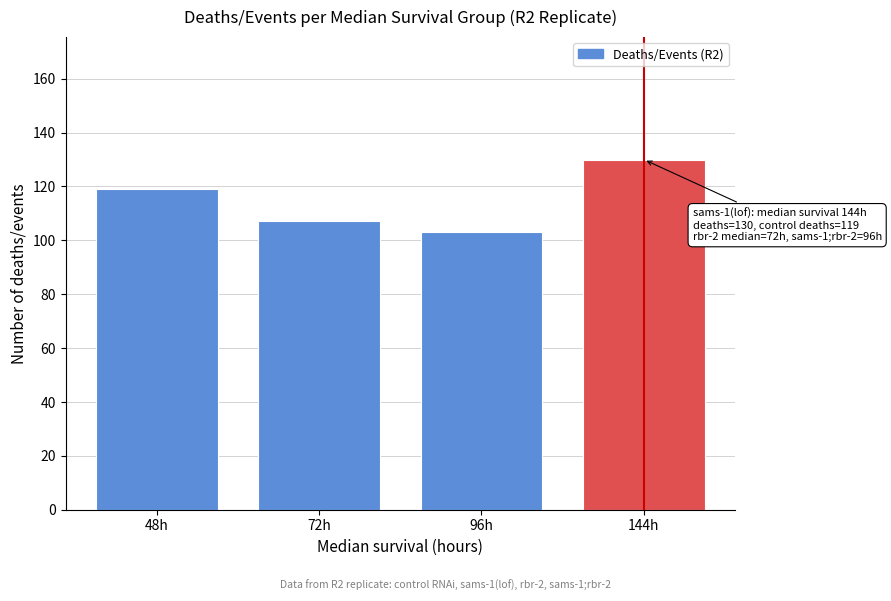

Reading left to right, list all the values displayed in this chart.

119	107	103	130